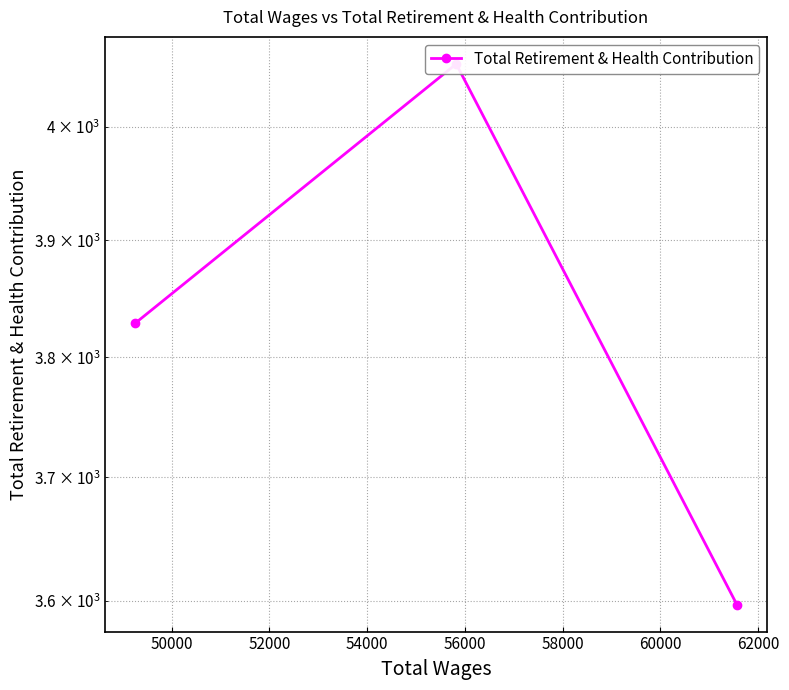

How many distinct data groups are displayed?

1